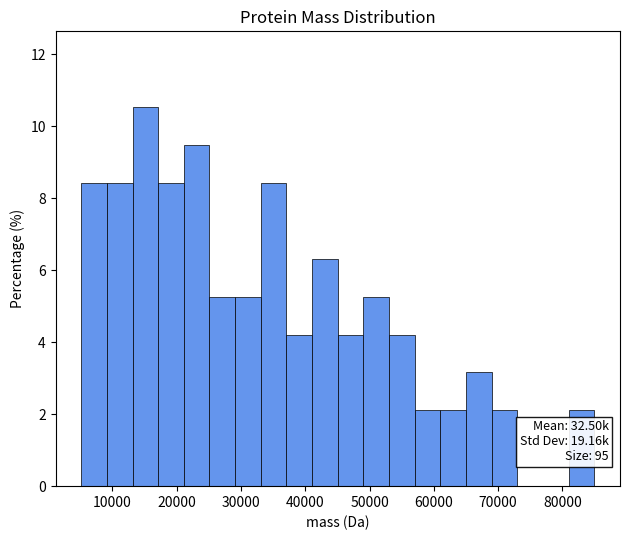

Read against the x-axis, roughly where is the centre of the tallest bar?

15000